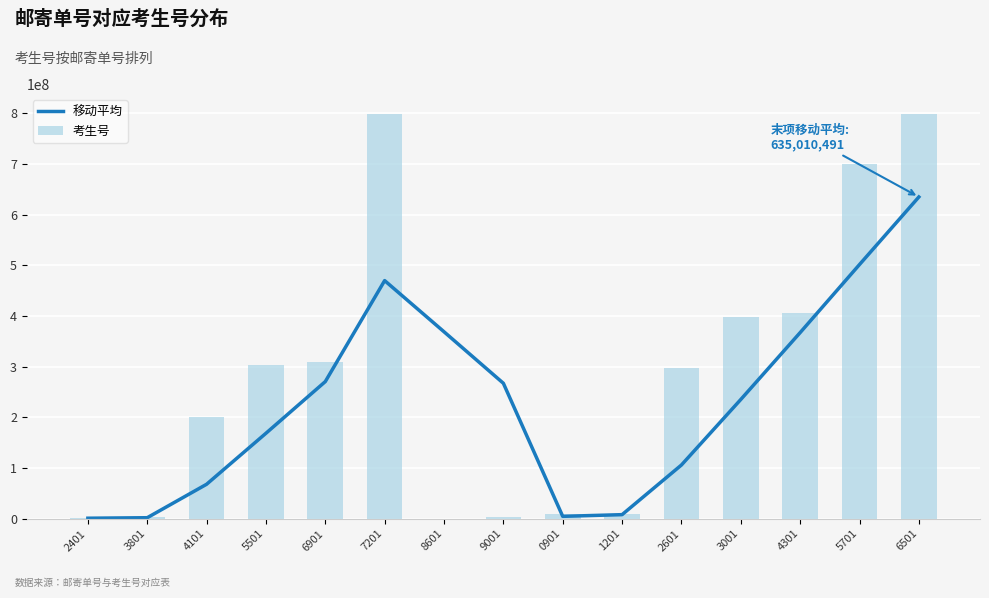

Is it true that 考生号 equals 231521996.0 at 6501?

False